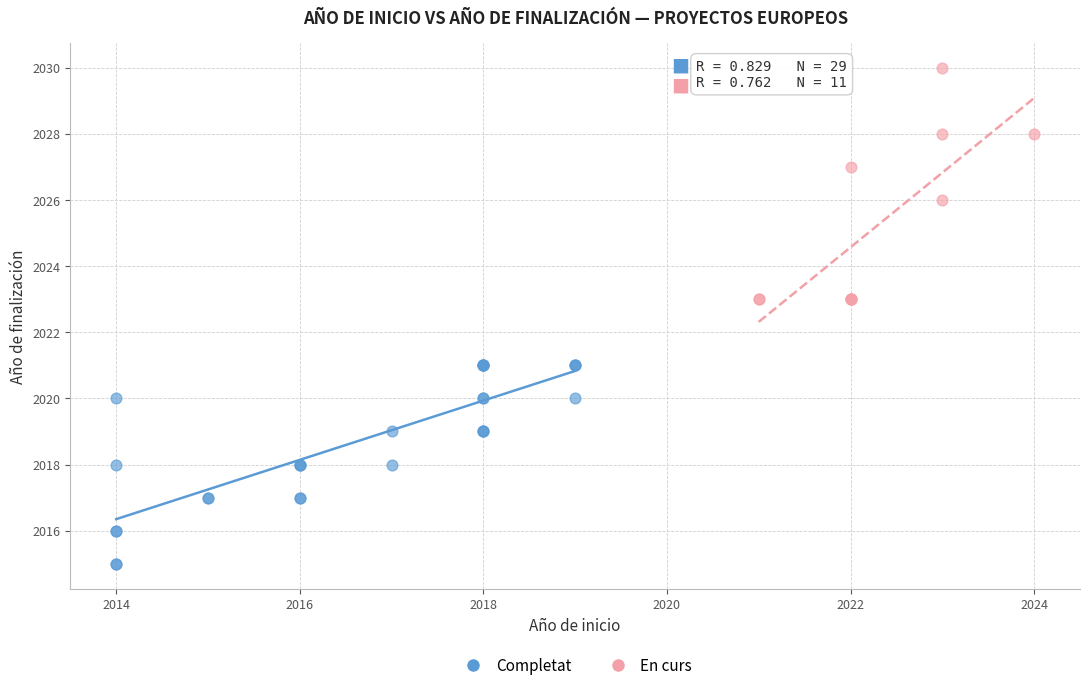

Which series has the widest spread of Y values?

En curs